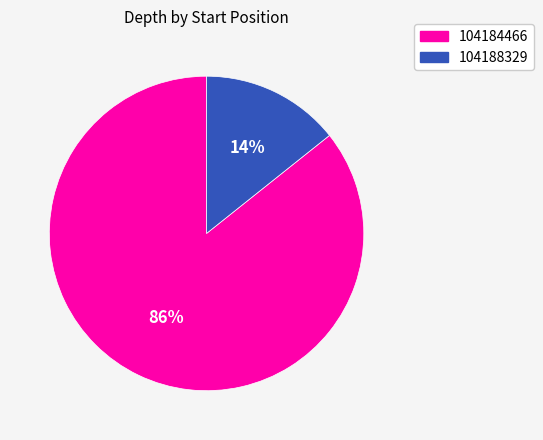

To the nearest percent, what percentage of the pie is 104184466?

86%